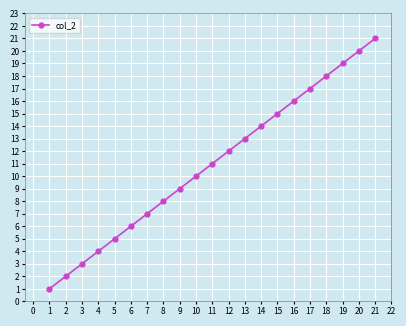

Is it true that the value at 20 is 9?

False